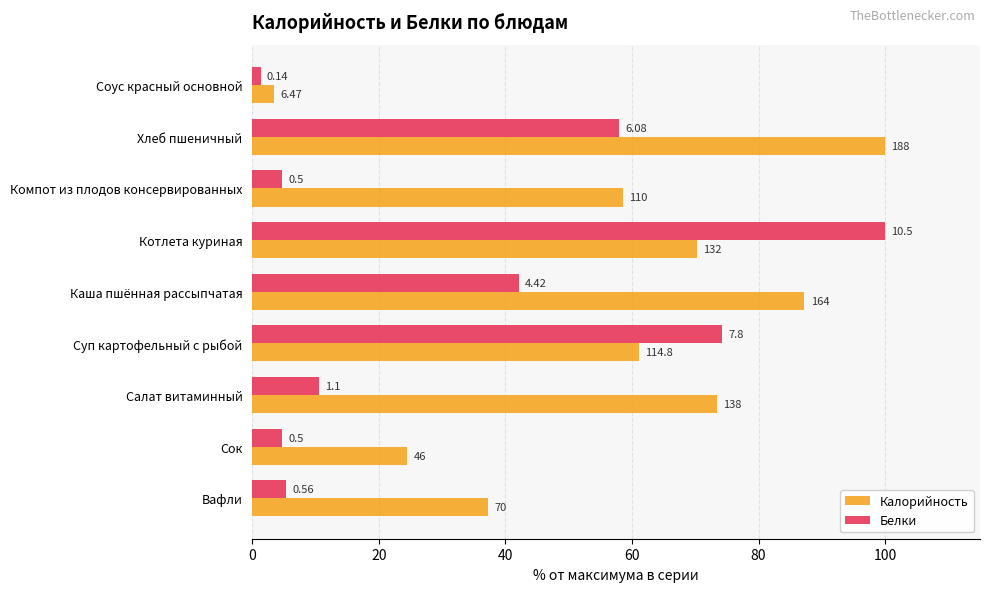

Rank the series by their average value, from lowest to highest.

Белки, Калорийность